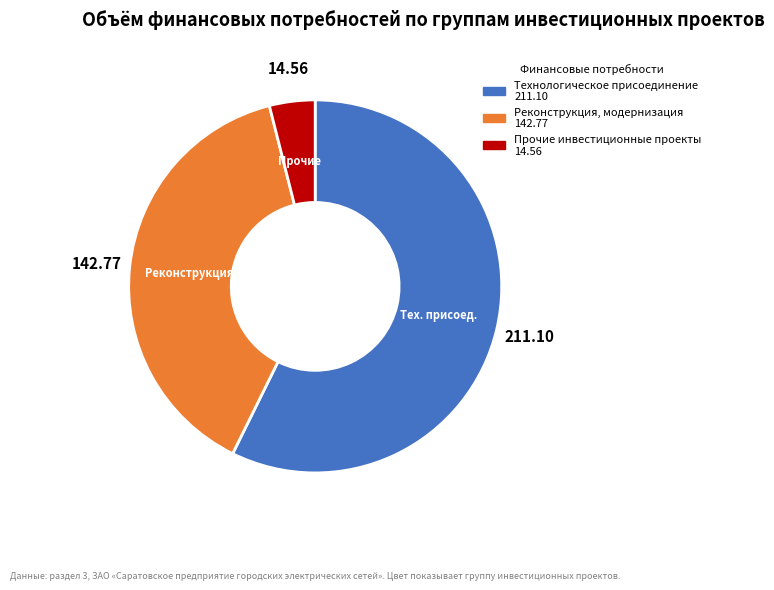

Which slice represents more than half of the pie?

Технологическое присоединение